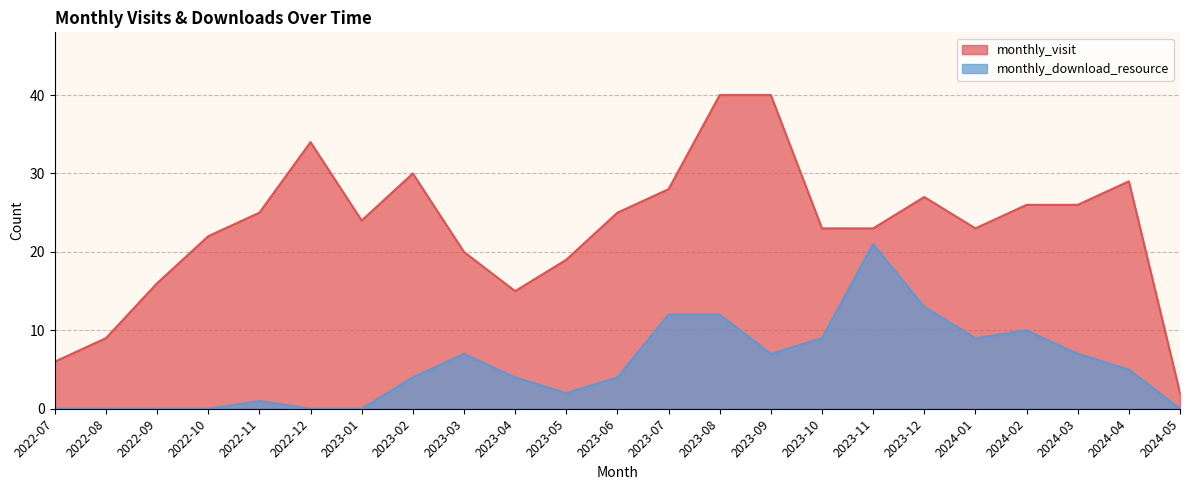

What is the difference between the monthly_download_resource values at 2024-01 and 2023-12?

4